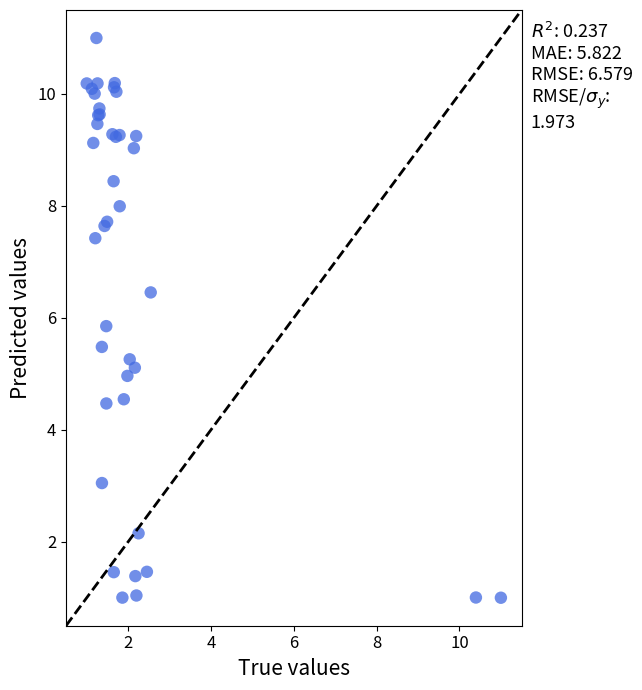

What Y value in the scatter plot is closest to 6?

5.9